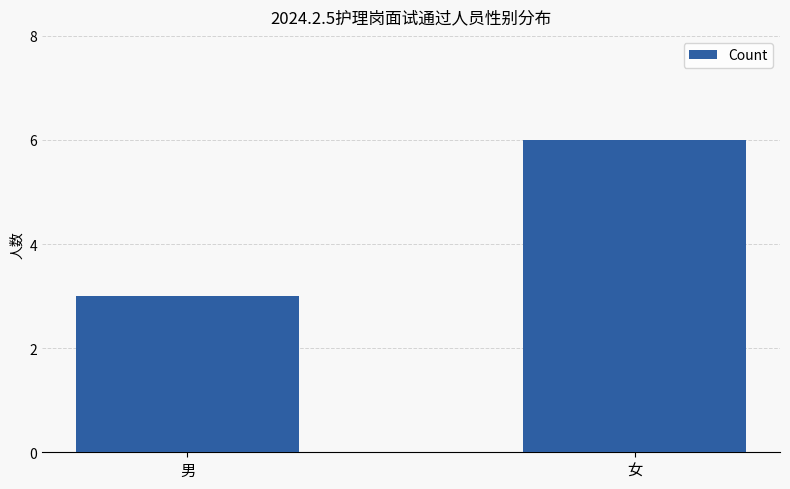

What is the greatest value displayed?

6